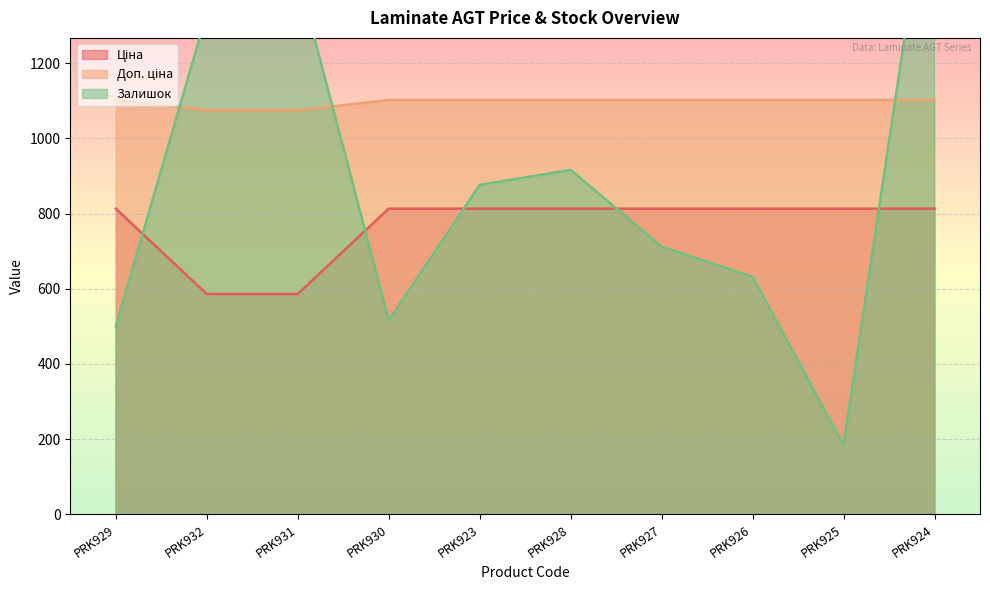

Reading left to right, extract all data points from this chart.

Ціна: PRK929=813.0	PRK932=586.0	PRK931=586.0	PRK930=813.0	PRK923=813.0	PRK928=813.0	PRK927=813.0	PRK926=813.0	PRK925=813.0	PRK924=813.0
Доп. ціна: PRK929=1101.8	PRK932=1074.5	PRK931=1074.5	PRK930=1101.8	PRK923=1101.8	PRK928=1101.8	PRK927=1101.8	PRK926=1101.8	PRK925=1101.8	PRK924=1101.8
Залишок: PRK929=500.0	PRK932=1332.0	PRK931=1436.0	PRK930=516.0	PRK923=876.0	PRK928=916.0	PRK927=712.0	PRK926=632.0	PRK925=184.0	PRK924=1800.0